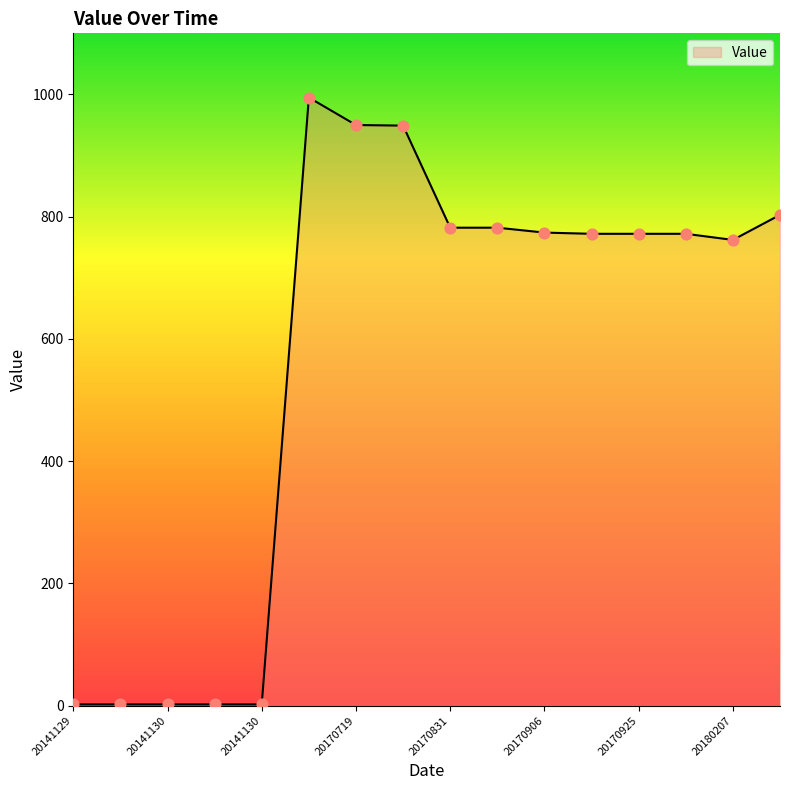

What is the greatest value displayed?

995